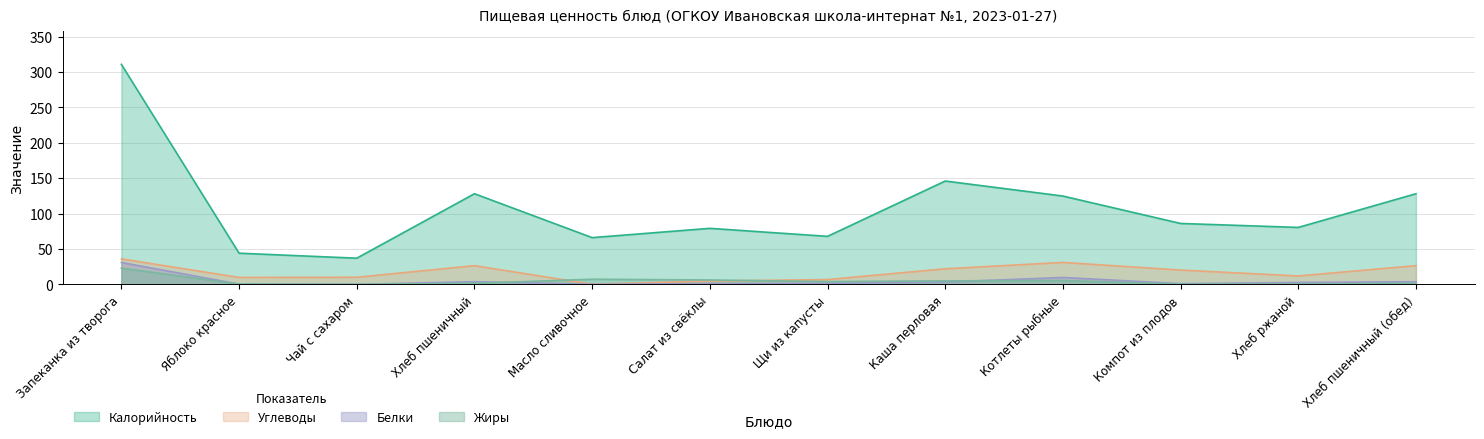

How many values in the Жиры series are below 3?

6